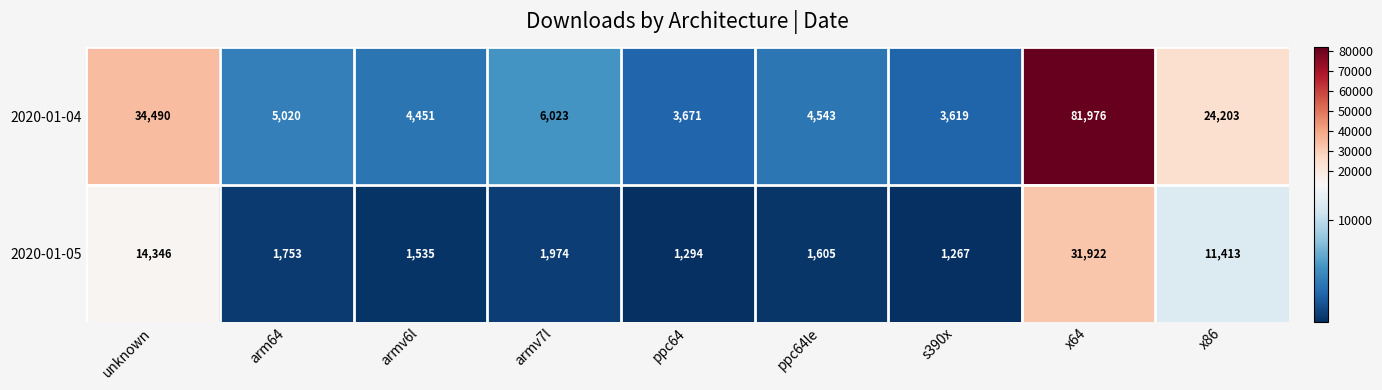

What is the total value across all series at s390x?

4886